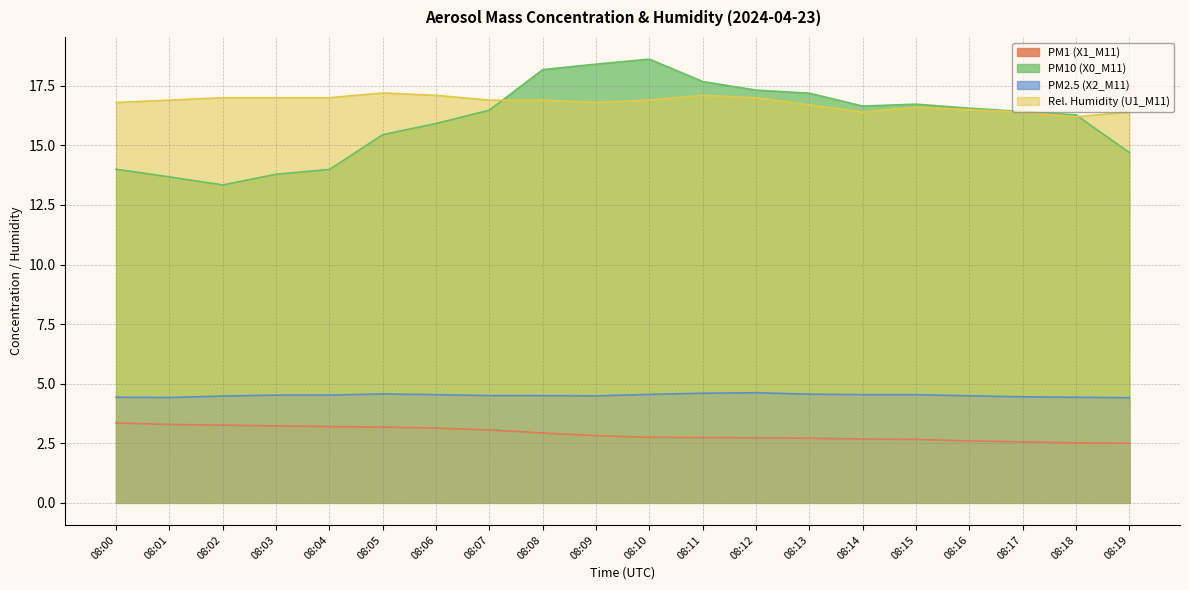

Reading left to right, transcribe all the data shown in this chart.

PM1 (X1_M11): 08:00=3.4	08:01=3.3	08:02=3.3	08:03=3.2	08:04=3.2	08:05=3.2	08:06=3.1	08:07=3.1	08:08=2.9	08:09=2.8	08:10=2.8	08:11=2.7	08:12=2.7	08:13=2.7	08:14=2.7	08:15=2.7	08:16=2.6	08:17=2.6	08:18=2.5	08:19=2.5
PM10 (X0_M11): 08:00=14.0	08:01=13.7	08:02=13.3	08:03=13.8	08:04=14.0	08:05=15.4	08:06=15.9	08:07=16.5	08:08=18.2	08:09=18.4	08:10=18.6	08:11=17.7	08:12=17.3	08:13=17.2	08:14=16.6	08:15=16.7	08:16=16.6	08:17=16.4	08:18=16.3	08:19=14.7
PM2.5 (X2_M11): 08:00=4.4	08:01=4.4	08:02=4.5	08:03=4.5	08:04=4.5	08:05=4.6	08:06=4.5	08:07=4.5	08:08=4.5	08:09=4.5	08:10=4.5	08:11=4.6	08:12=4.6	08:13=4.6	08:14=4.5	08:15=4.5	08:16=4.5	08:17=4.5	08:18=4.4	08:19=4.4
Rel. Humidity (U1_M11): 08:00=16.8	08:01=16.9	08:02=17.0	08:03=17.0	08:04=17.0	08:05=17.2	08:06=17.1	08:07=16.9	08:08=16.9	08:09=16.8	08:10=16.9	08:11=17.1	08:12=17.0	08:13=16.7	08:14=16.4	08:15=16.6	08:16=16.5	08:17=16.4	08:18=16.2	08:19=16.4